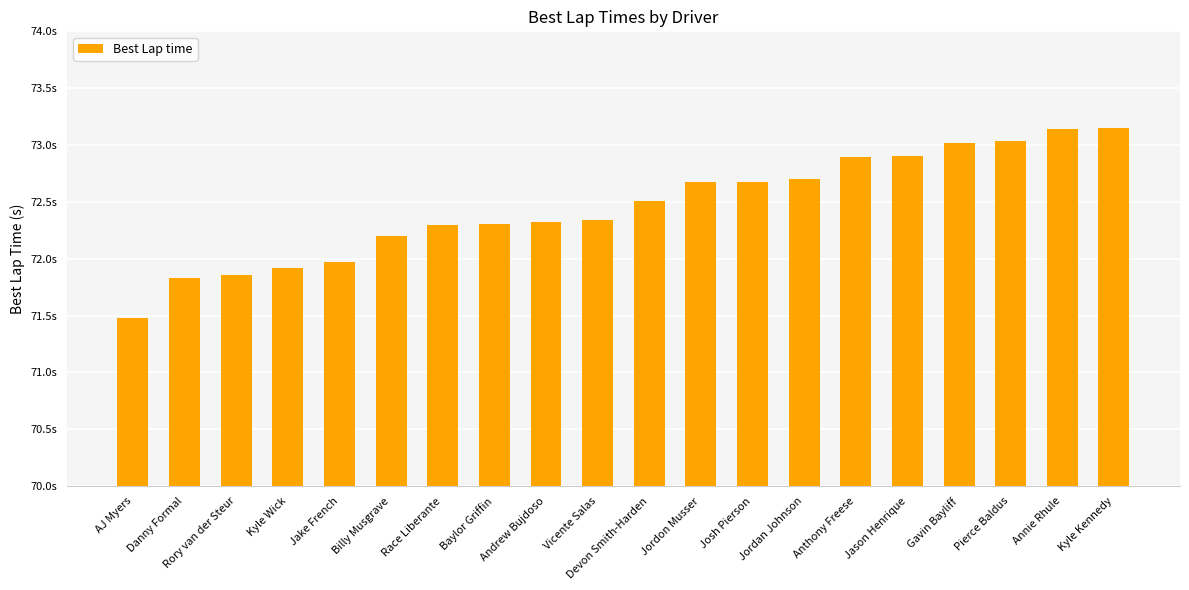

What position from the right is Anthony Freese?

6